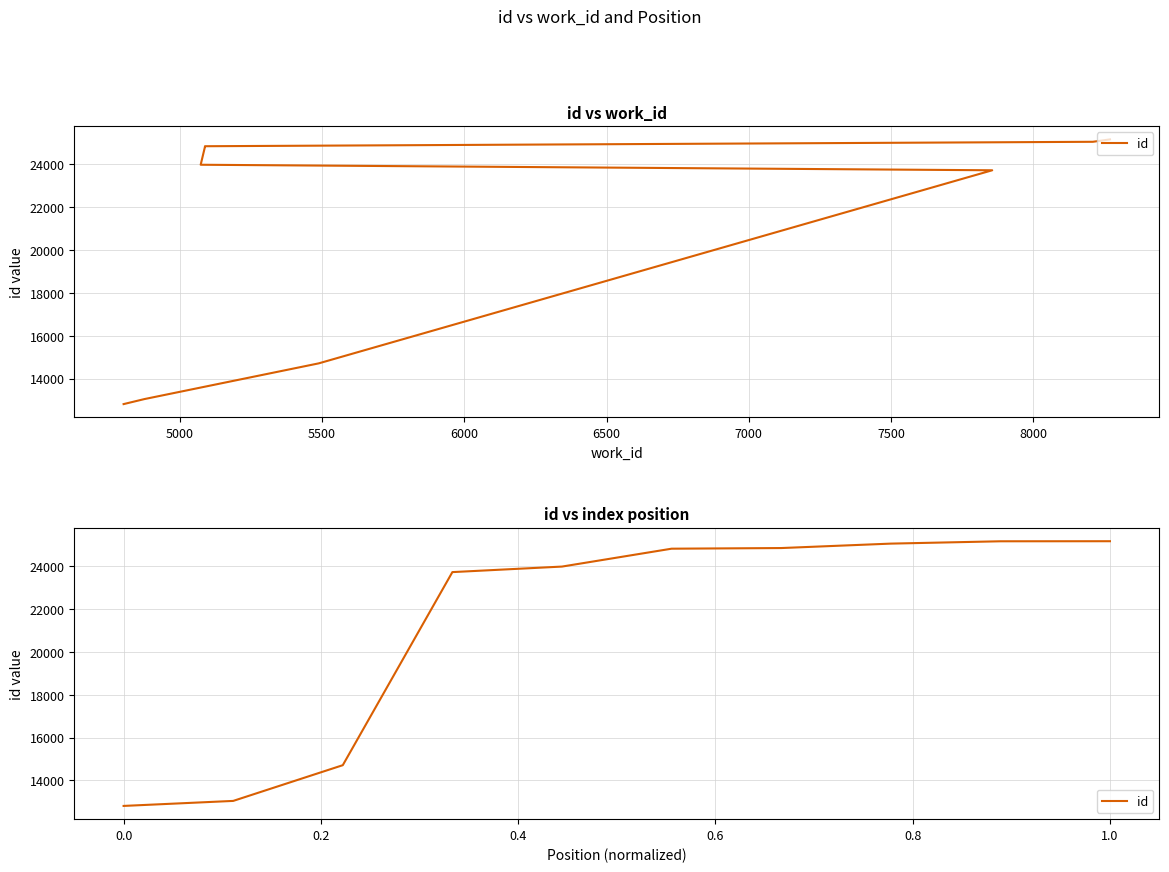

Where is the data nearest to the value 18987?

5500